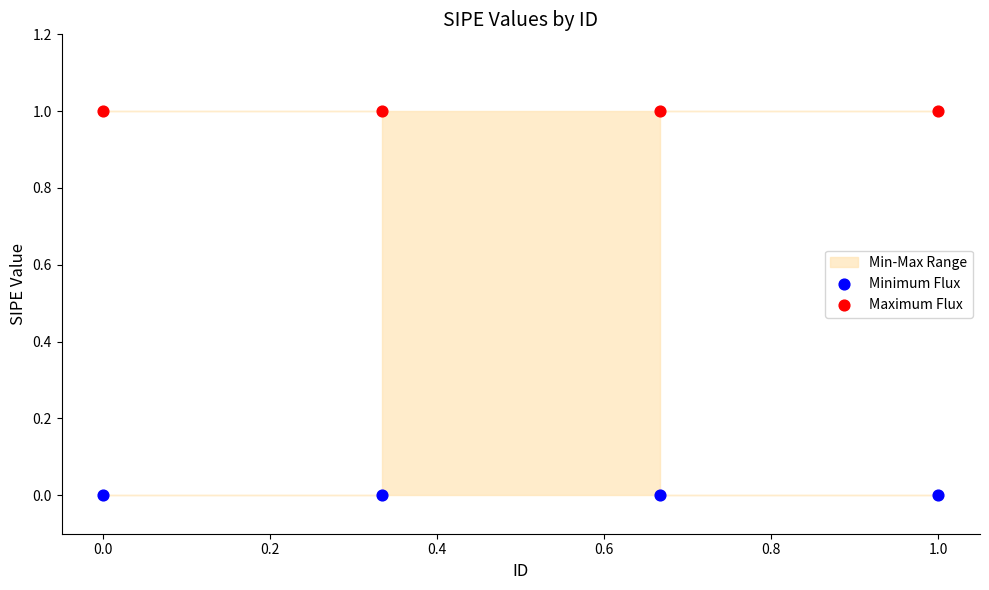

Which series contains the lowest Y value?

Minimum Flux